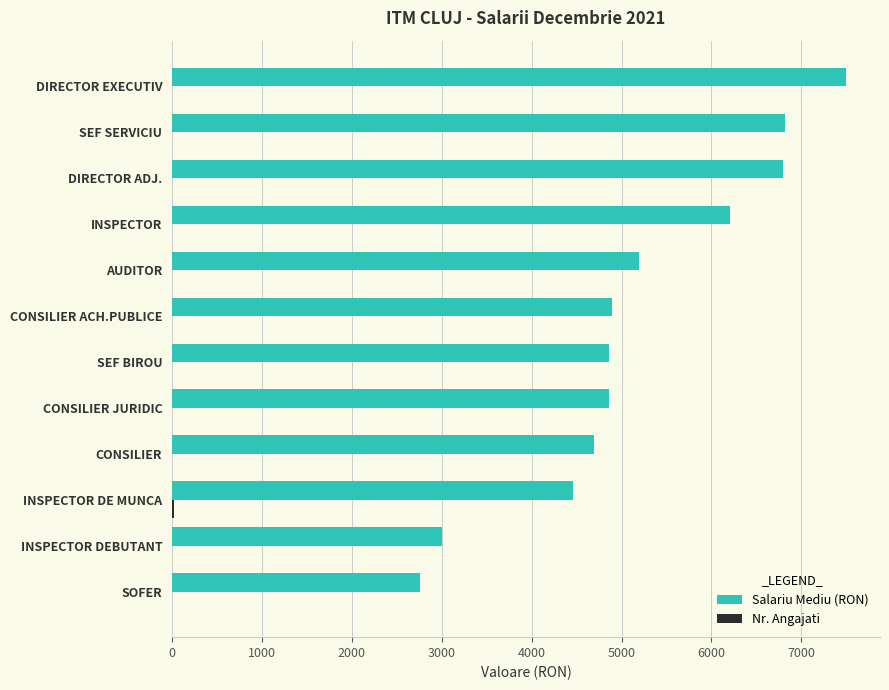

At which category is the sum across all series the highest?

DIRECTOR EXECUTIV